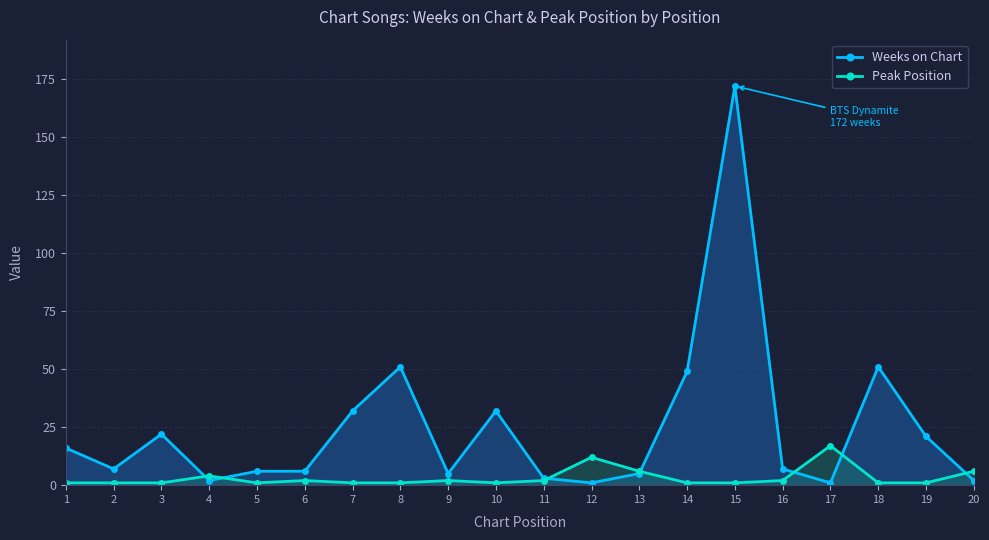

At how many categories does at least one series exceed 109?

1